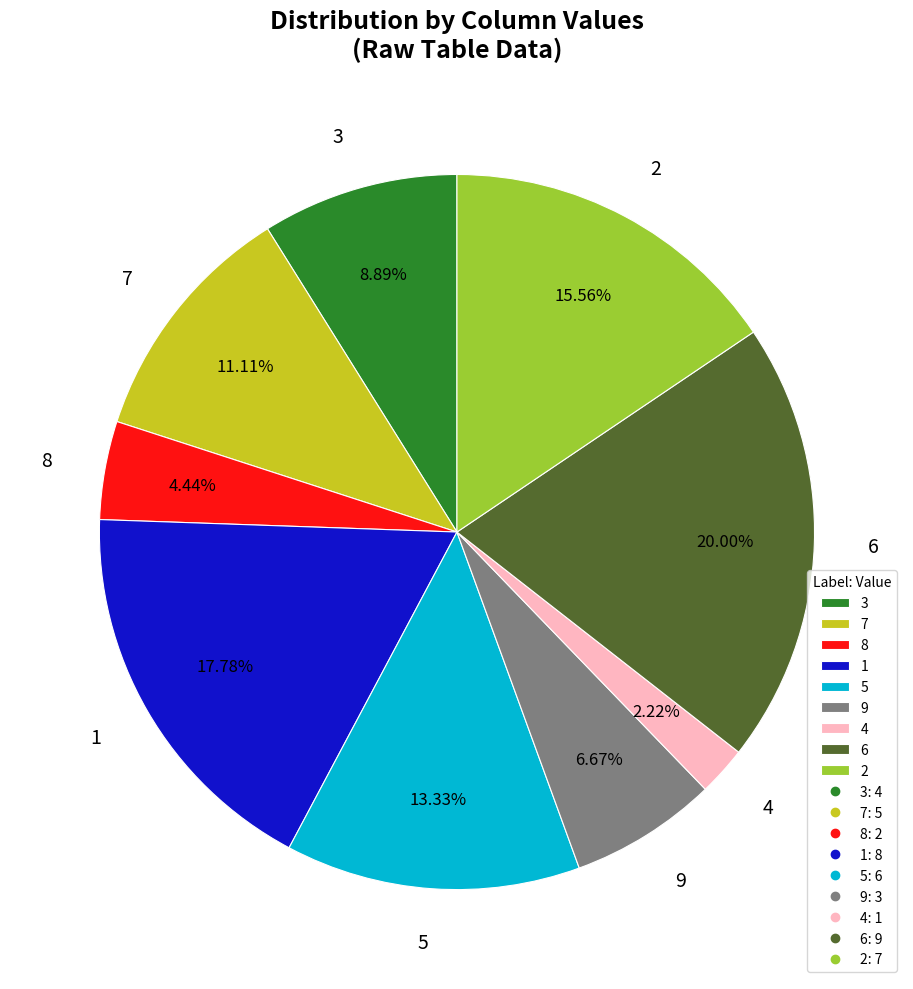

To the nearest percent, what is the difference between the largest and smallest slice percentages?

18%